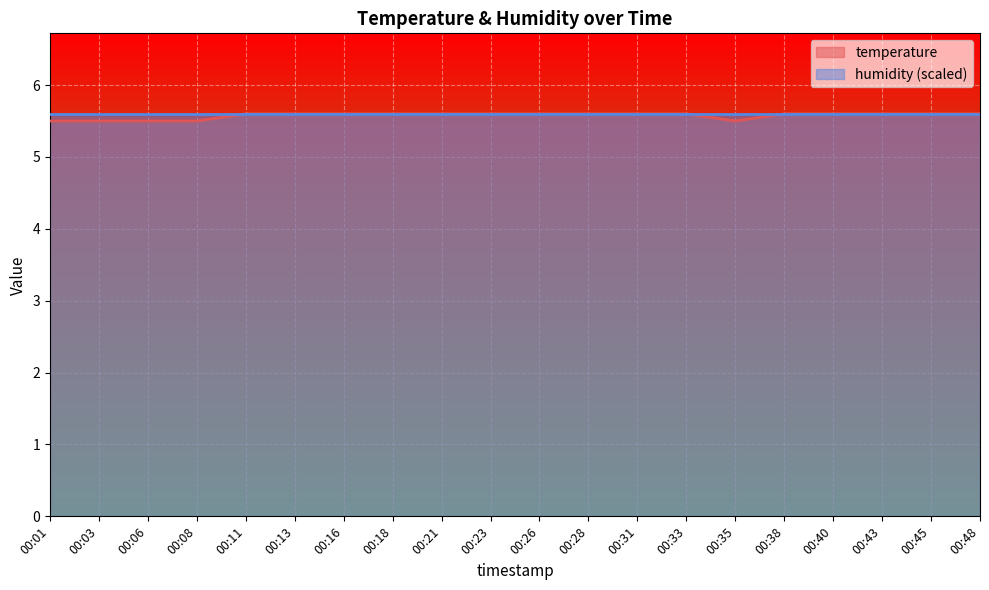

Which has a higher value, 00:23 or 00:18?

00:23